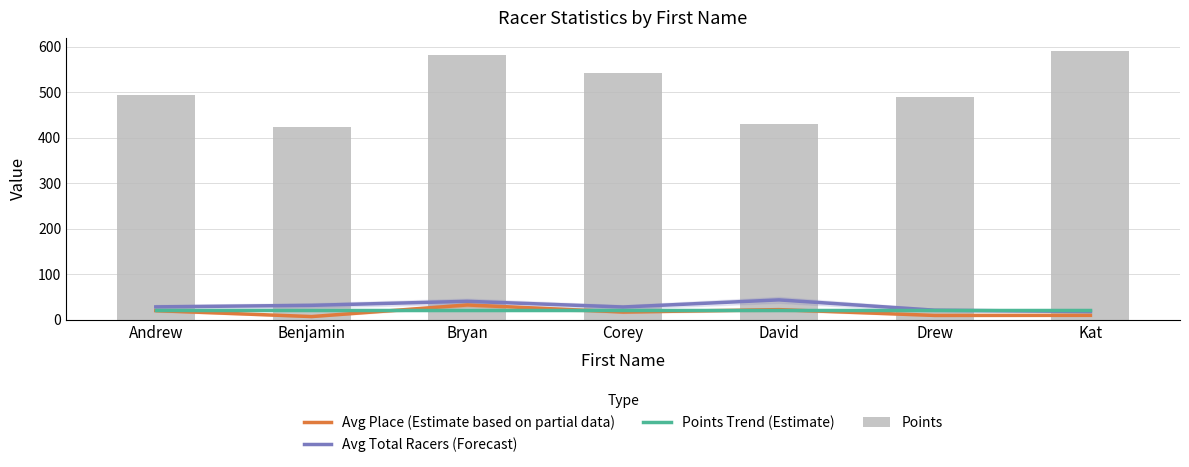

Reading left to right, extract all data points from this chart.

Avg Place (Estimate based on partial data): 19.6	6.5	32.0	16.5	21.8	9.0	9.2
Avg Total Racers (Forecast): 27.8	31.2	40.0	27.5	43.2	20.5	17.6
Points Trend (Estimate): 20.3	20.3	20.3	20.3	20.3	20.3	20.3
Points: 494.4	422.1	582.2	542.4	429.8	488.2	590.3